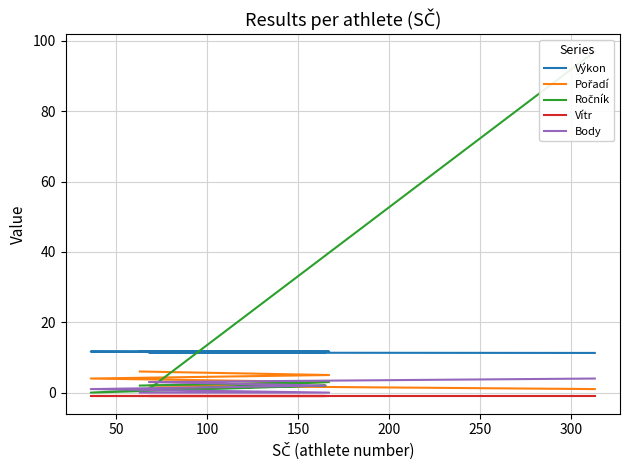

Is this an area chart (filled region under the line)?

No